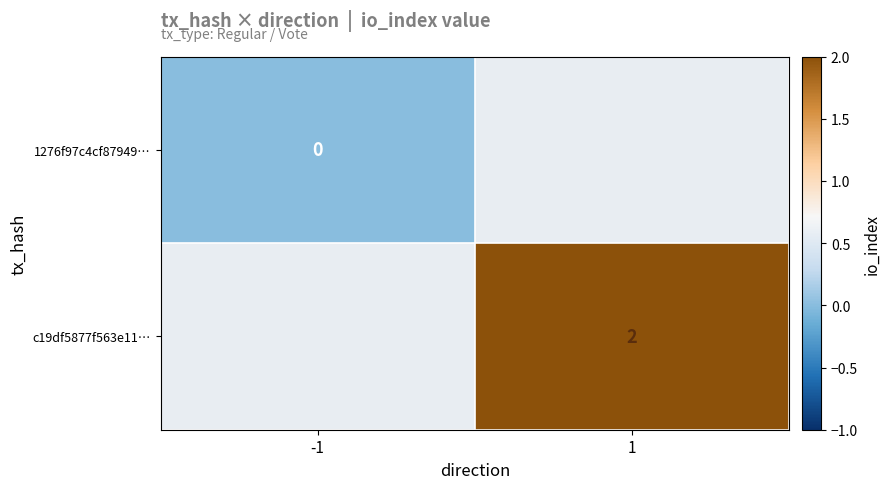

Which has a higher value, -1 or 1?

1